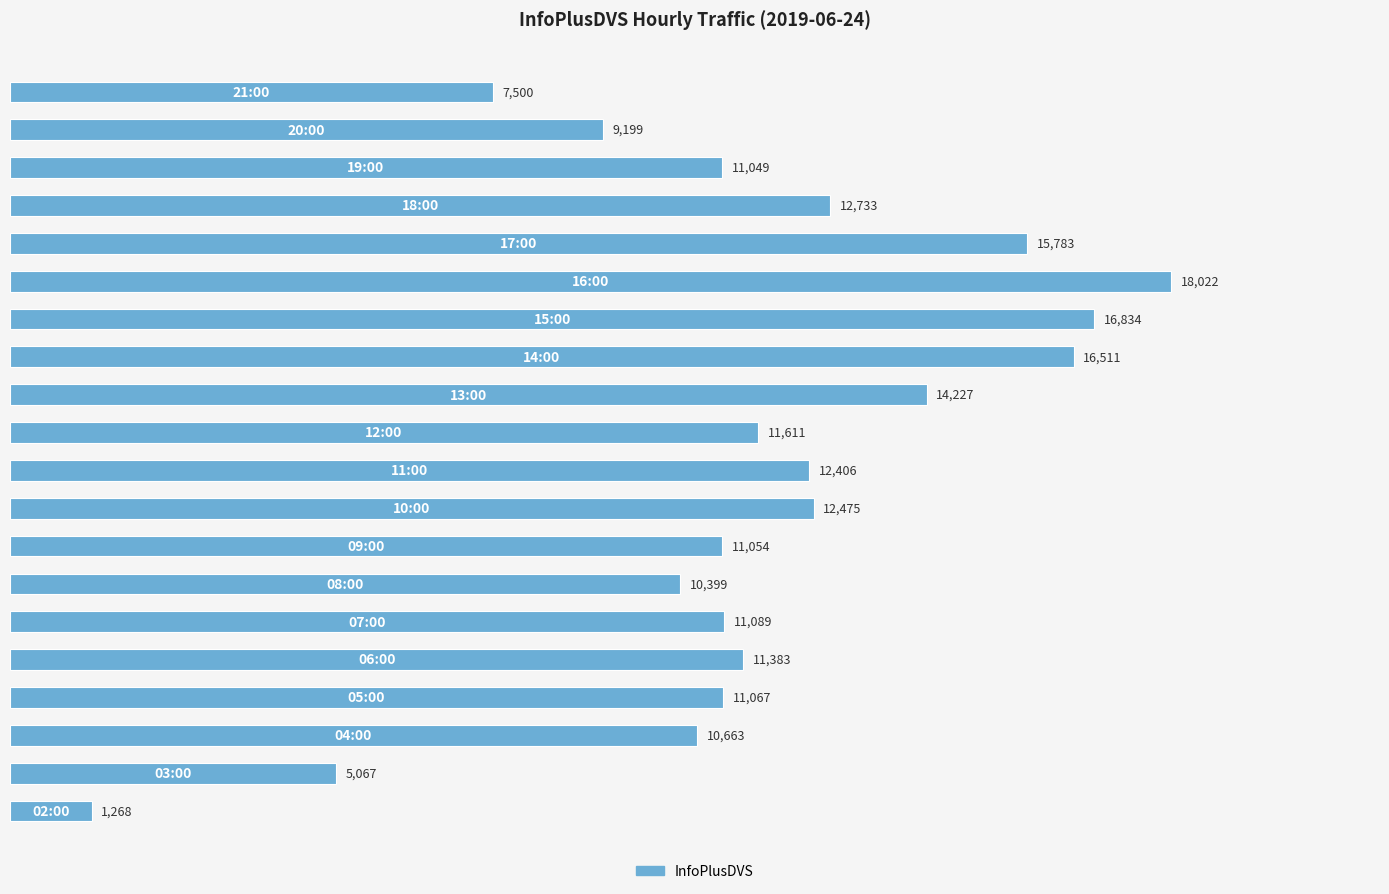

What is the smallest value displayed?

1268